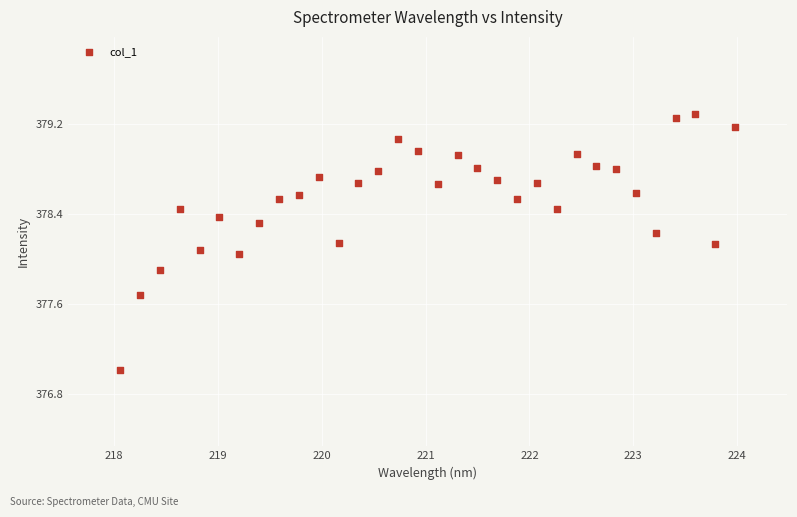

What is the range of X values (max minus min)?

5.9